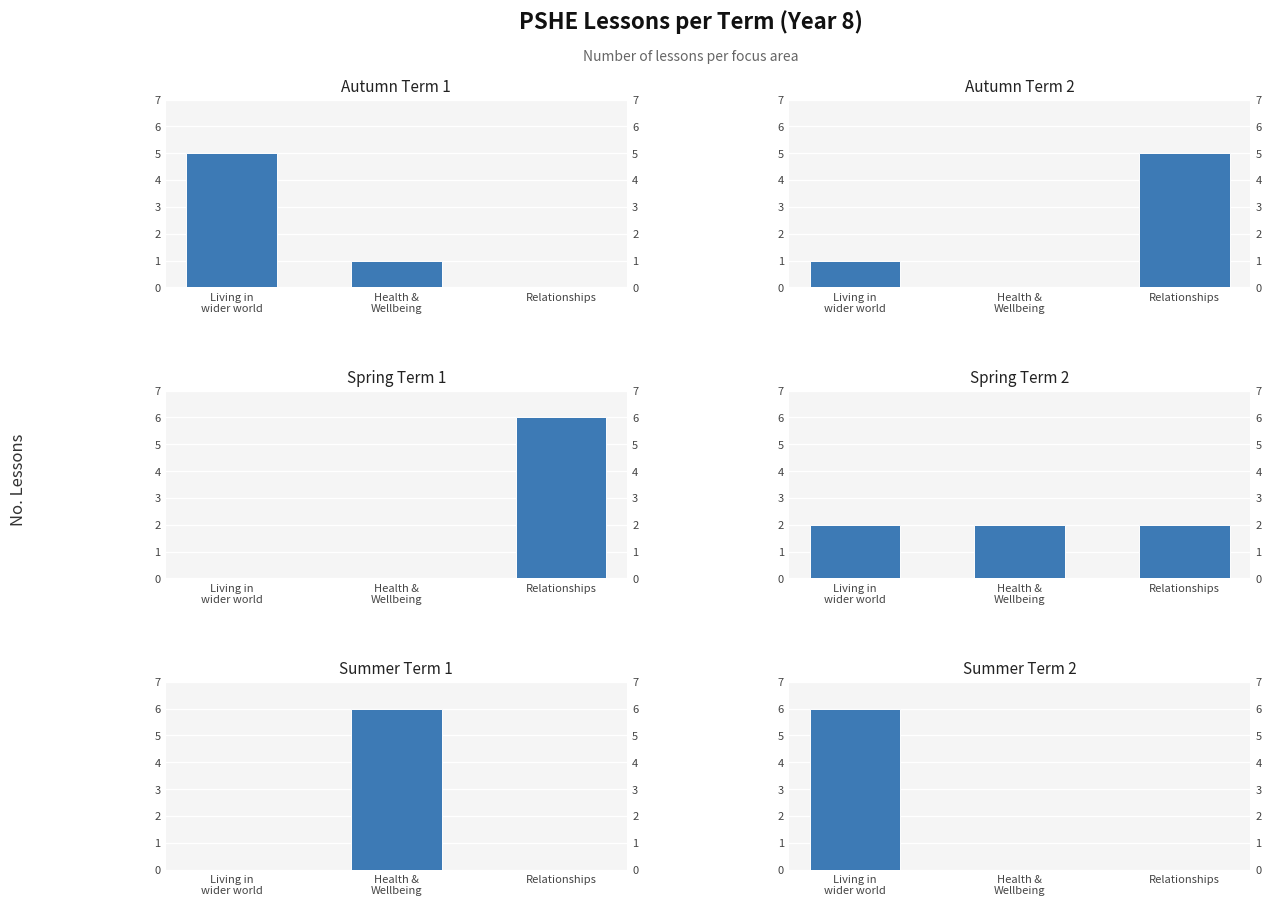

What is the spread (max minus min) of values at Living in
wider world?

6